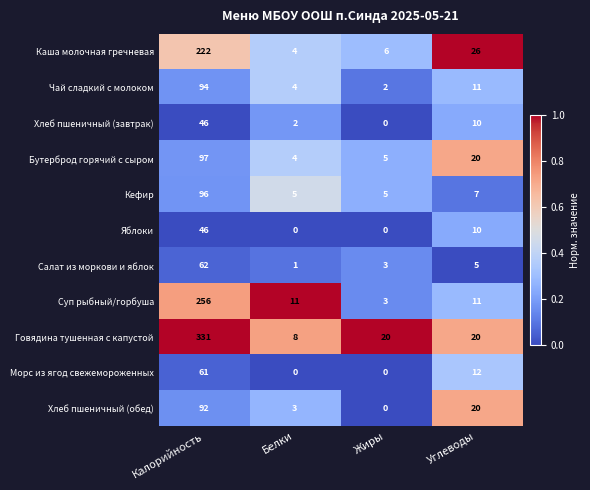

At which label does Хлеб пшеничный (завтрак) reach its peak?

Калорийность